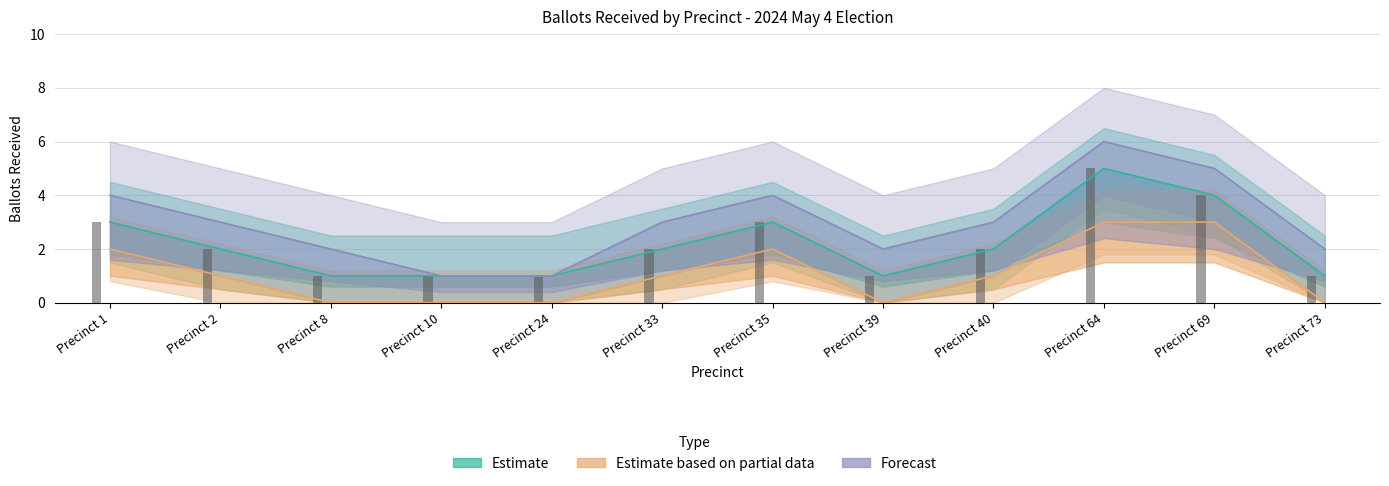

What value does the Estimate series have at Precinct 64?

5